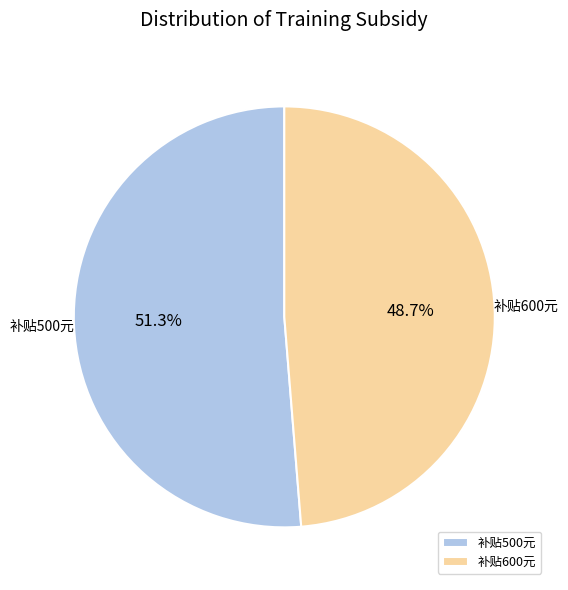

Is there a majority slice in this chart?

Yes